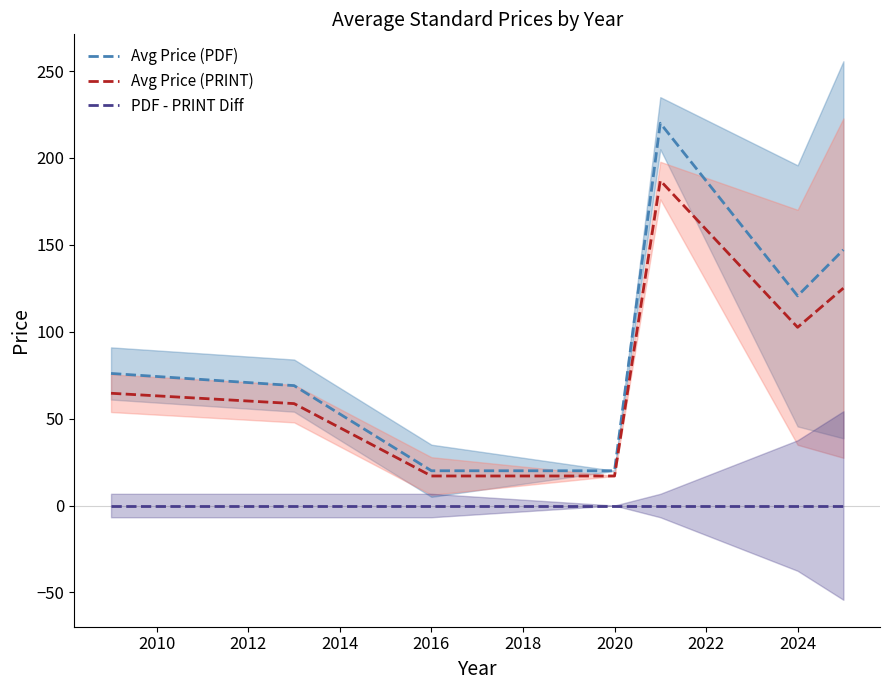

True or false: PDF - PRINT Diff and Avg Price (PRINT) cross at least once.

False